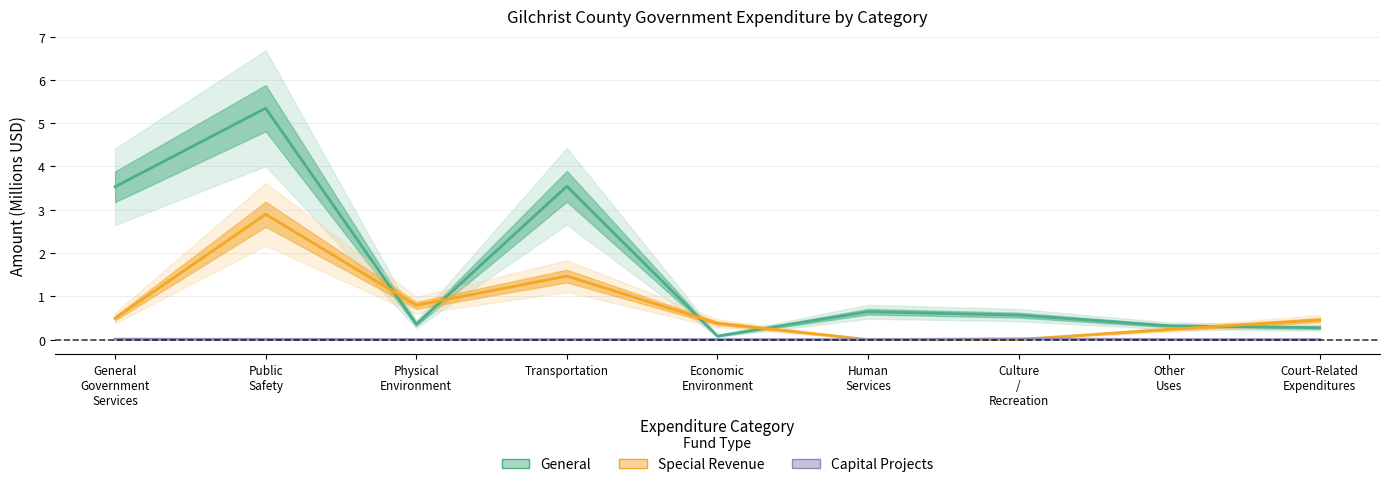

What is the label of the 8th point from the left?

Other
Uses